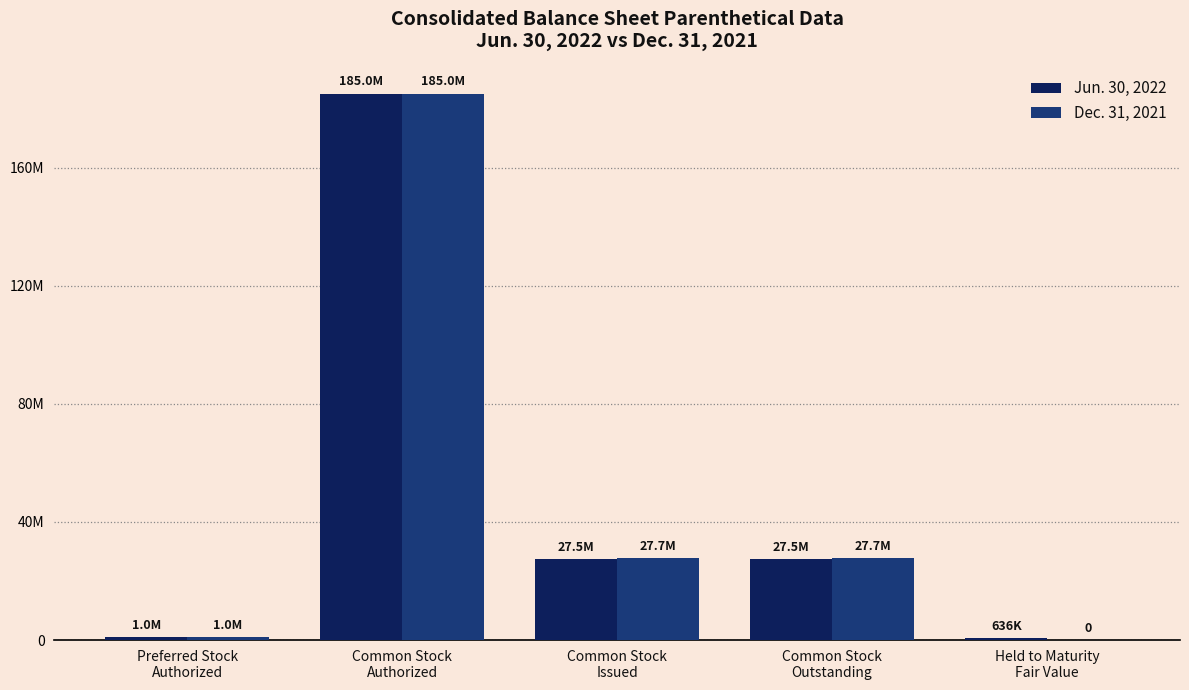

List the series in order of their overall mean, lowest first.

Dec. 31, 2021, Jun. 30, 2022